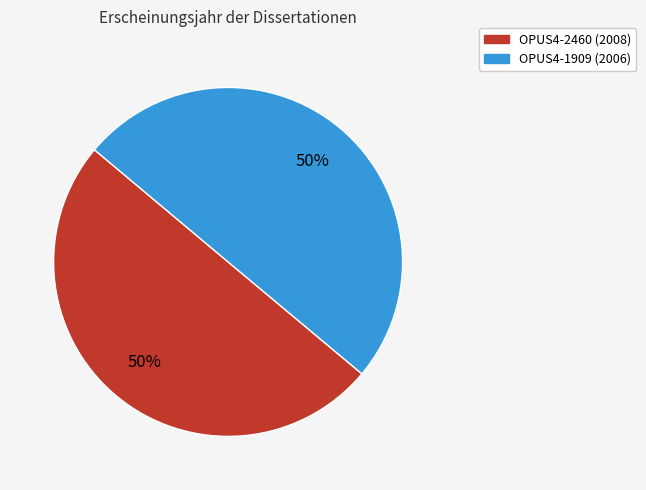

To the nearest percent, what portion does OPUS4-1909 (2006) represent?

50%